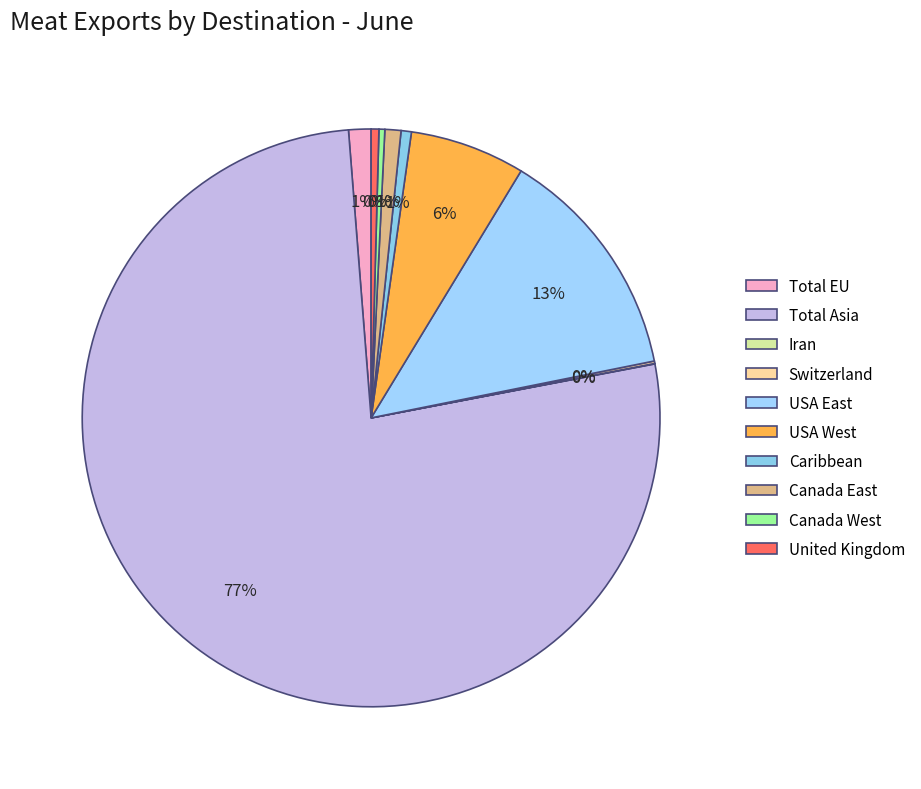

What is the total percentage of Total EU and Caribbean?

1.8%